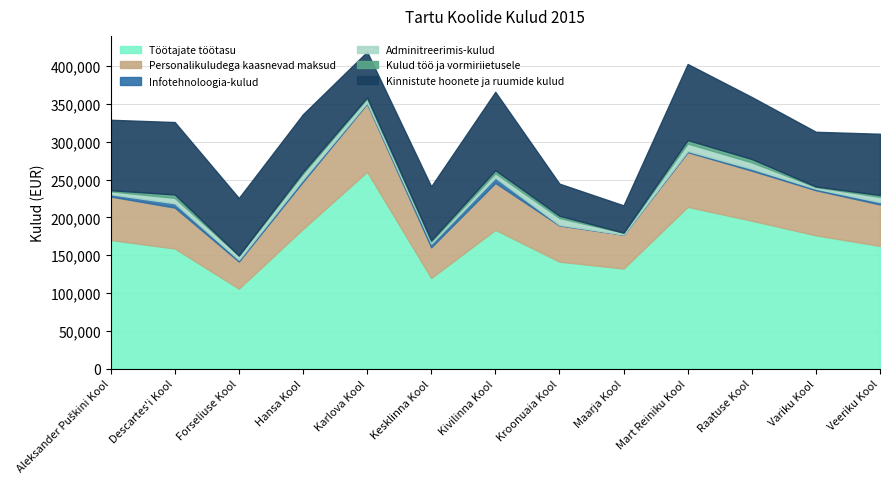

Which category has the lowest value in the Personalikuludega kaasnevad maksud series?

Forseliuse Kool